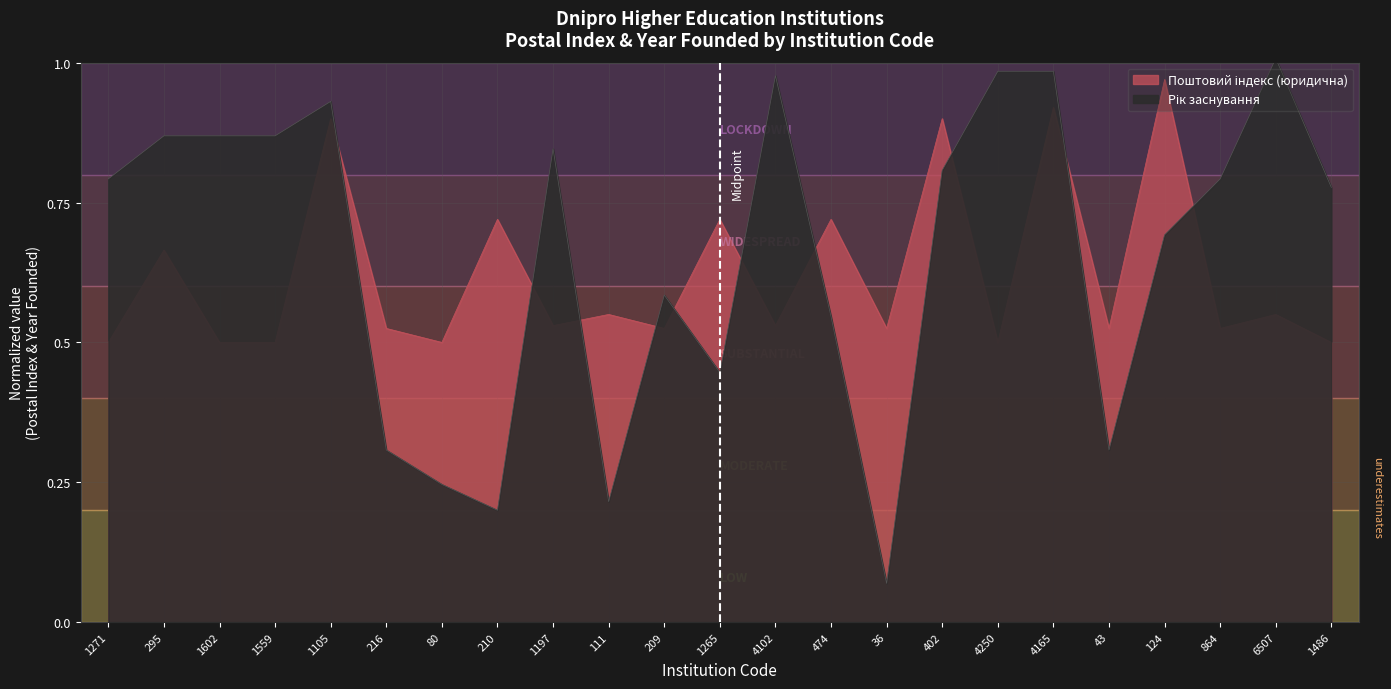

In Поштовий індекс (юридична), how many points are lower than both neighbors (excluding endpoints)?

8